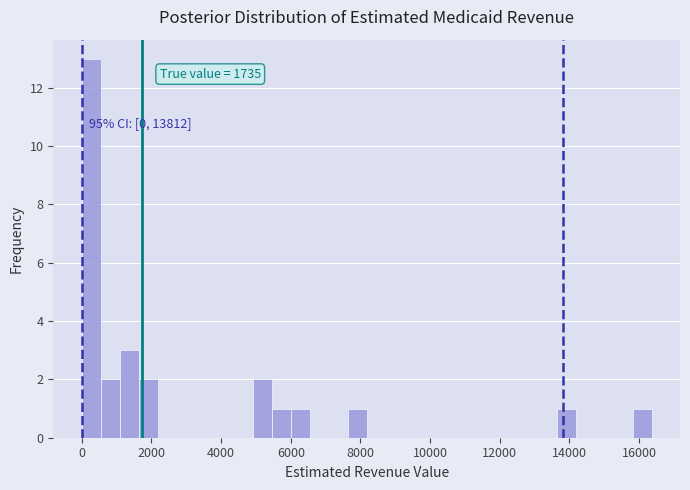

Read against the x-axis, roughly where is the centre of the tallest bar?

200